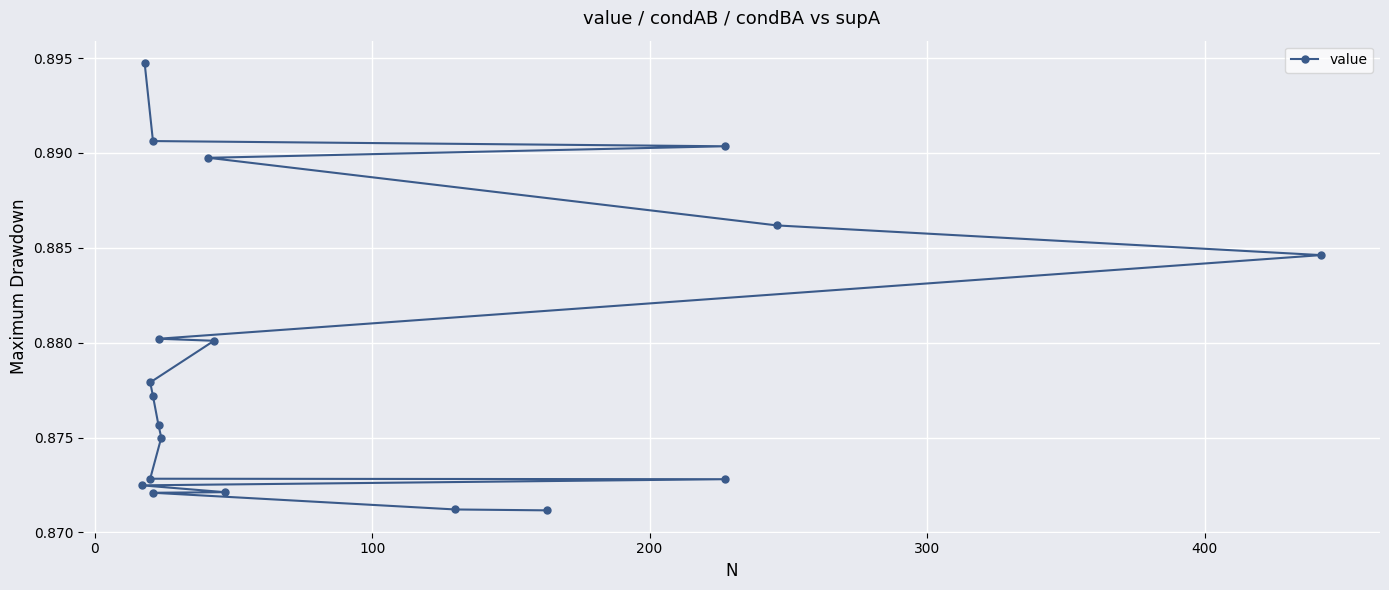

True or false: there are more than 0 points higher than both neighbors.

False